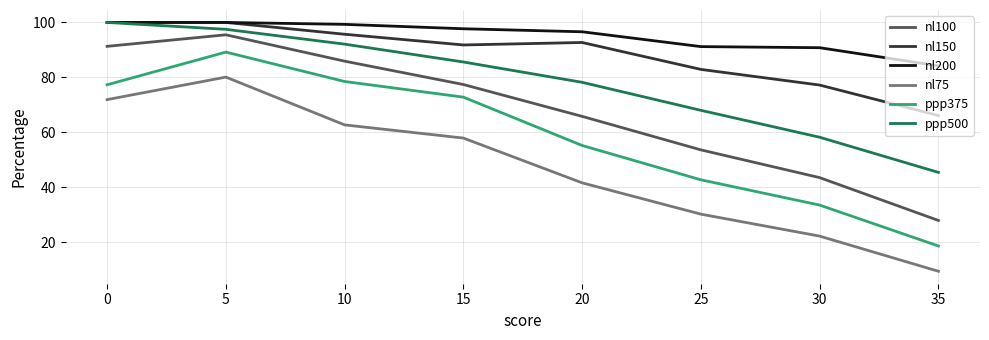

What is the maximum value for nl100?

95.5